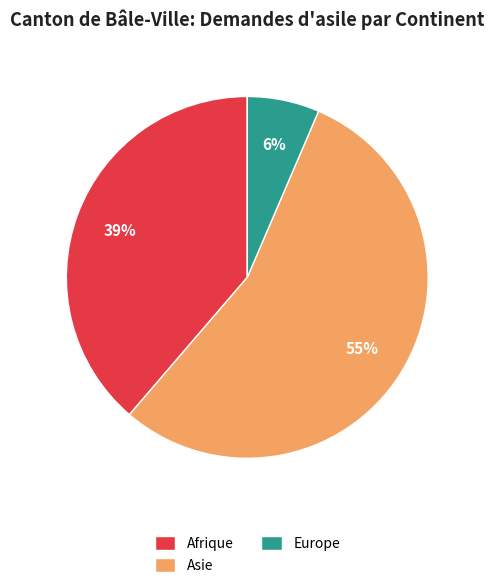

To the nearest percent, what is the average slice percentage?

33%